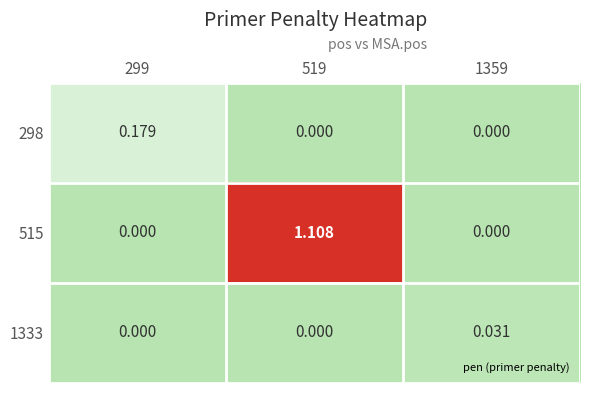

Is the value of 1333 at 1359 greater than the value of 515 at 299?

Yes